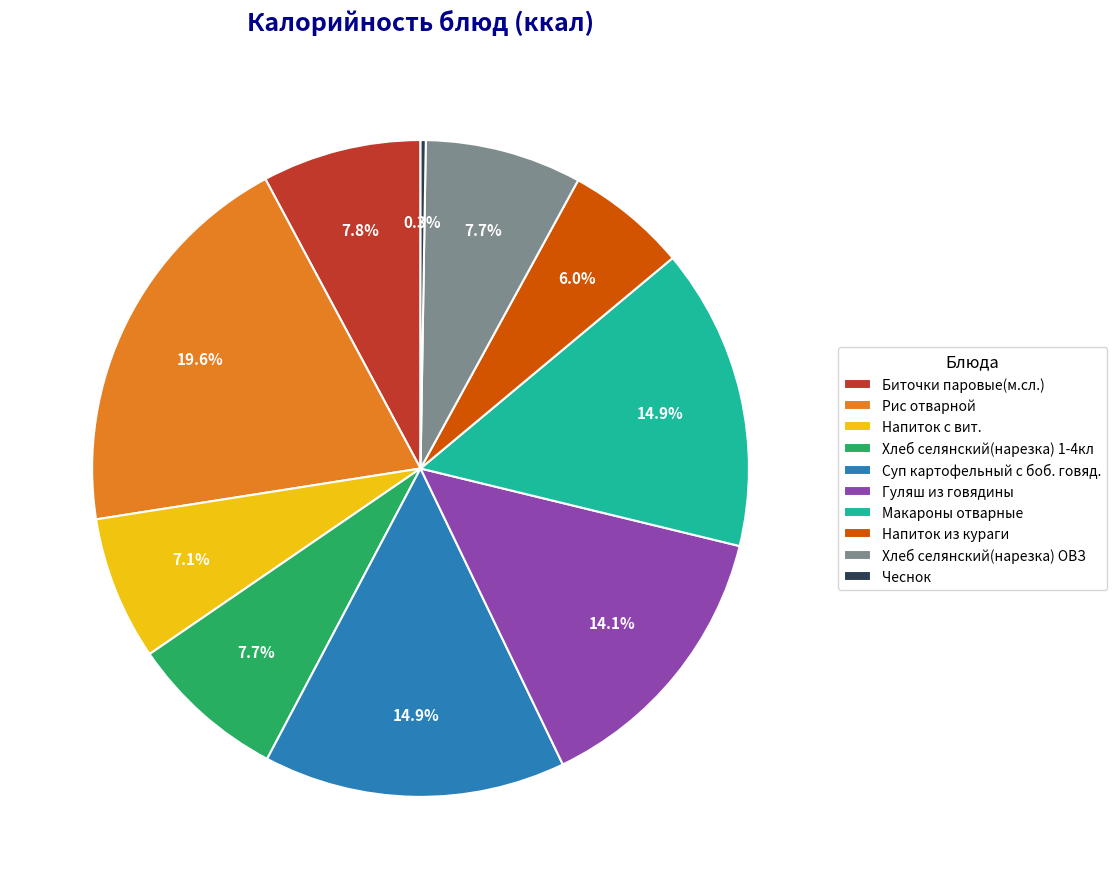

Does Напиток из кураги account for over 50% of the chart?

No